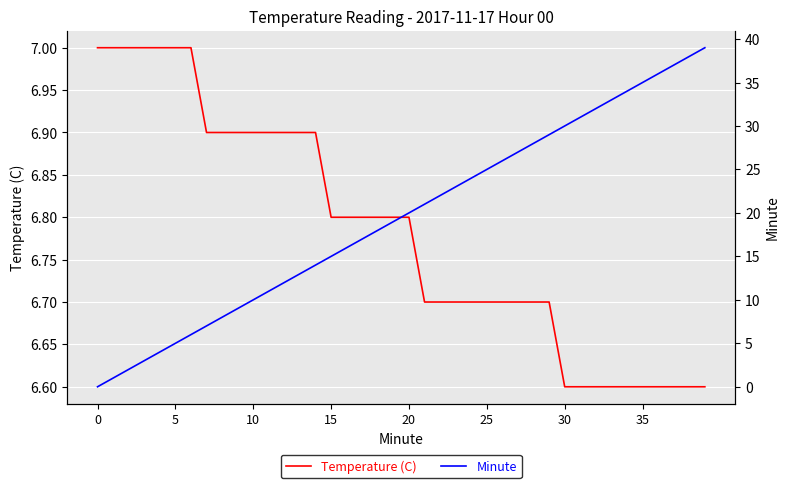

True or false: Temperature (C) and Minute cross at least once.

True